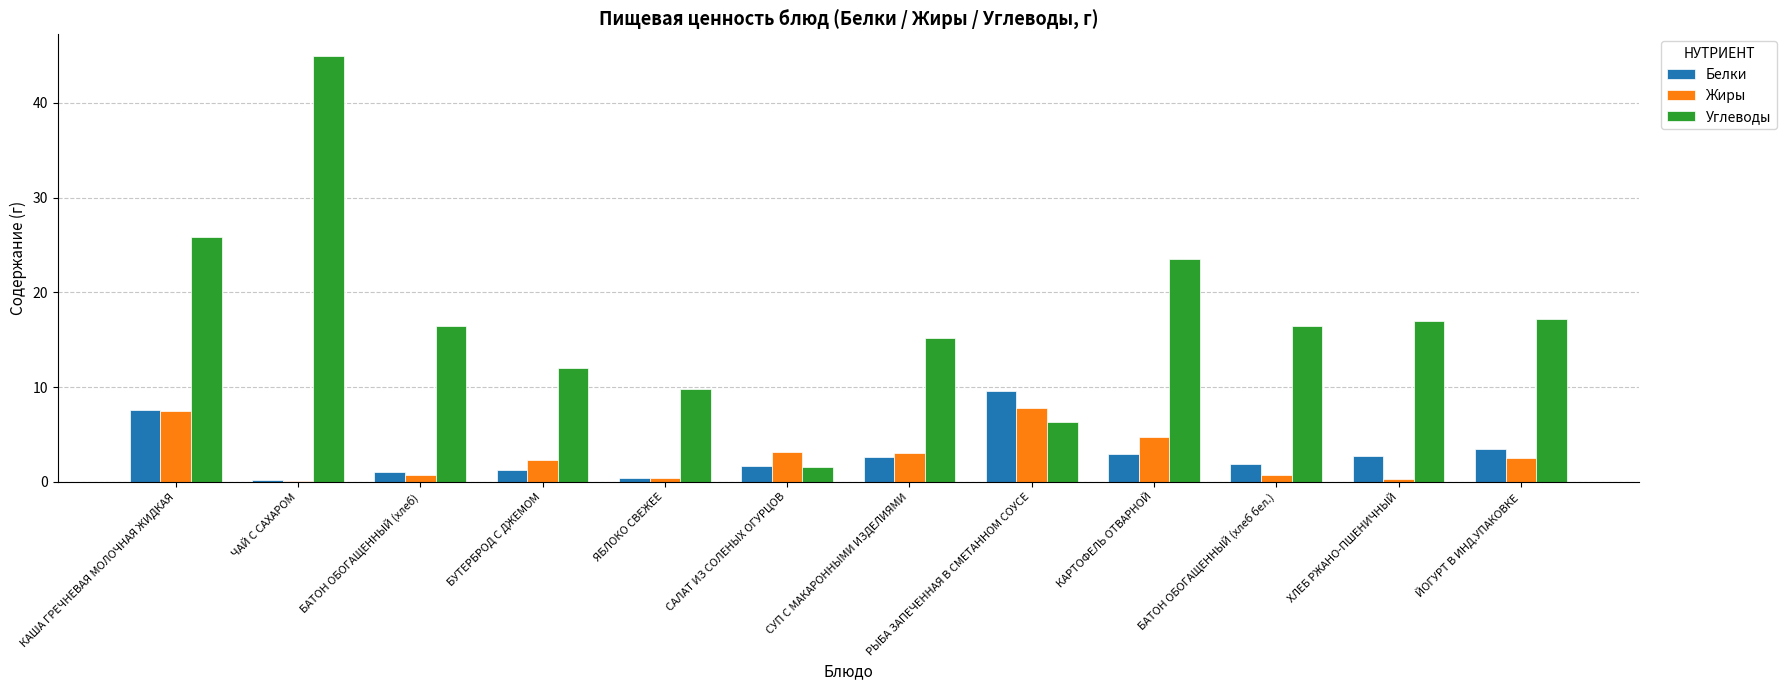

Is the value of Углеводы at КАРТОФЕЛЬ ОТВАРНОЙ greater than the value of Белки at ЯБЛОКО СВЕЖЕЕ?

Yes